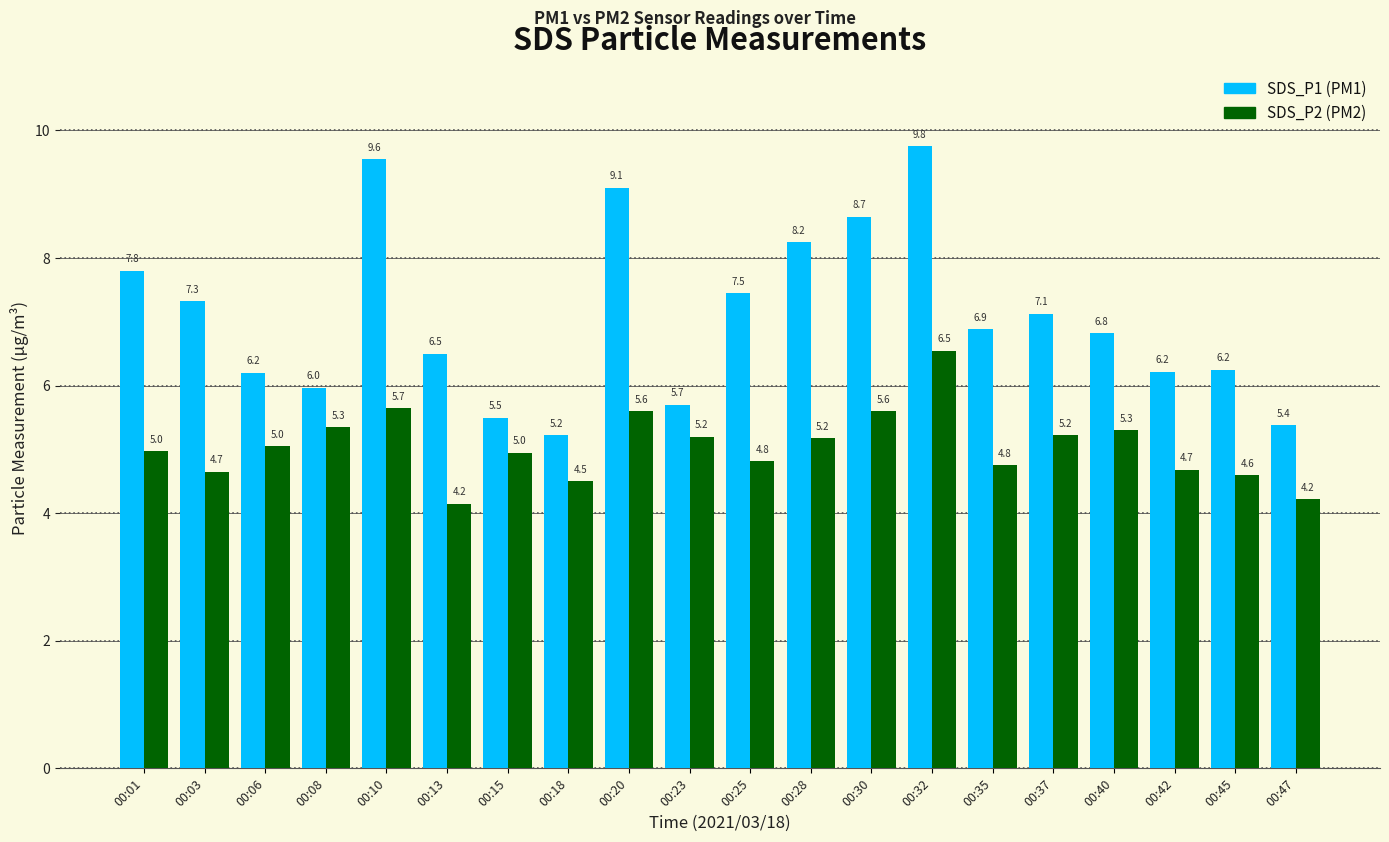

At which category is the sum across all series the highest?

00:32